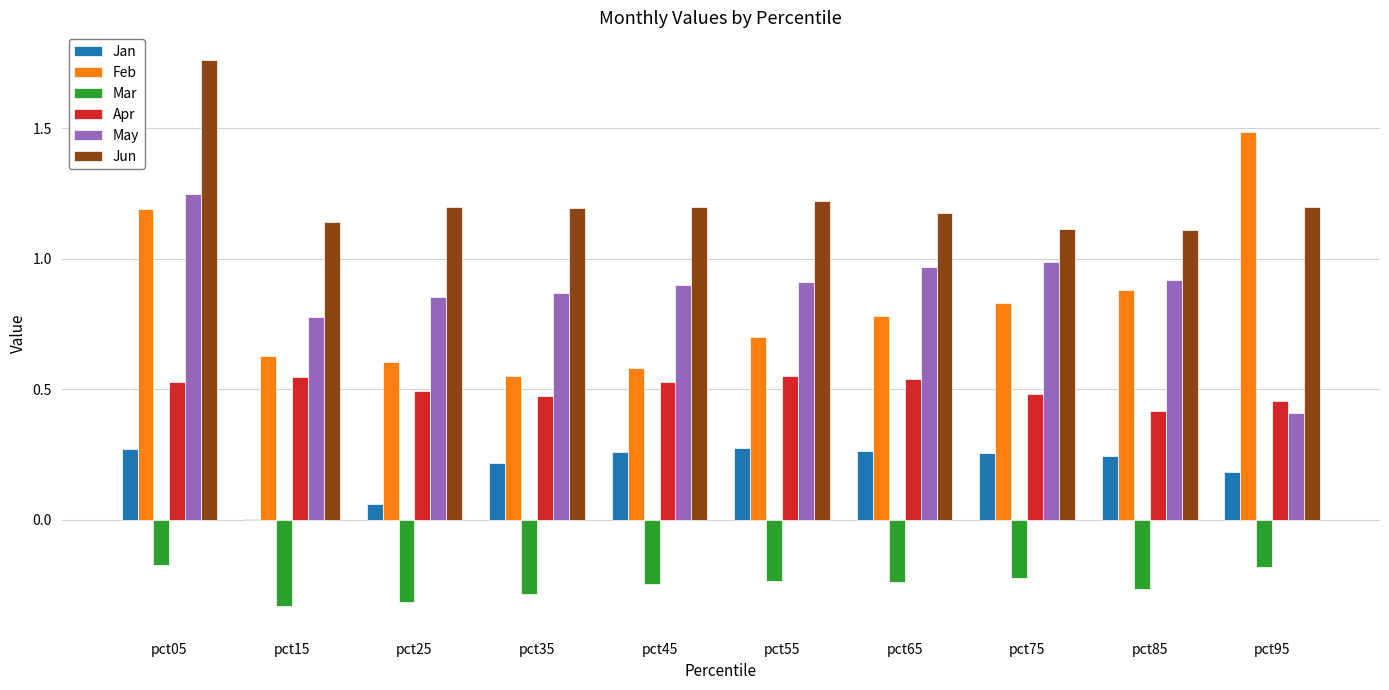

How many groups of bars are there?

10